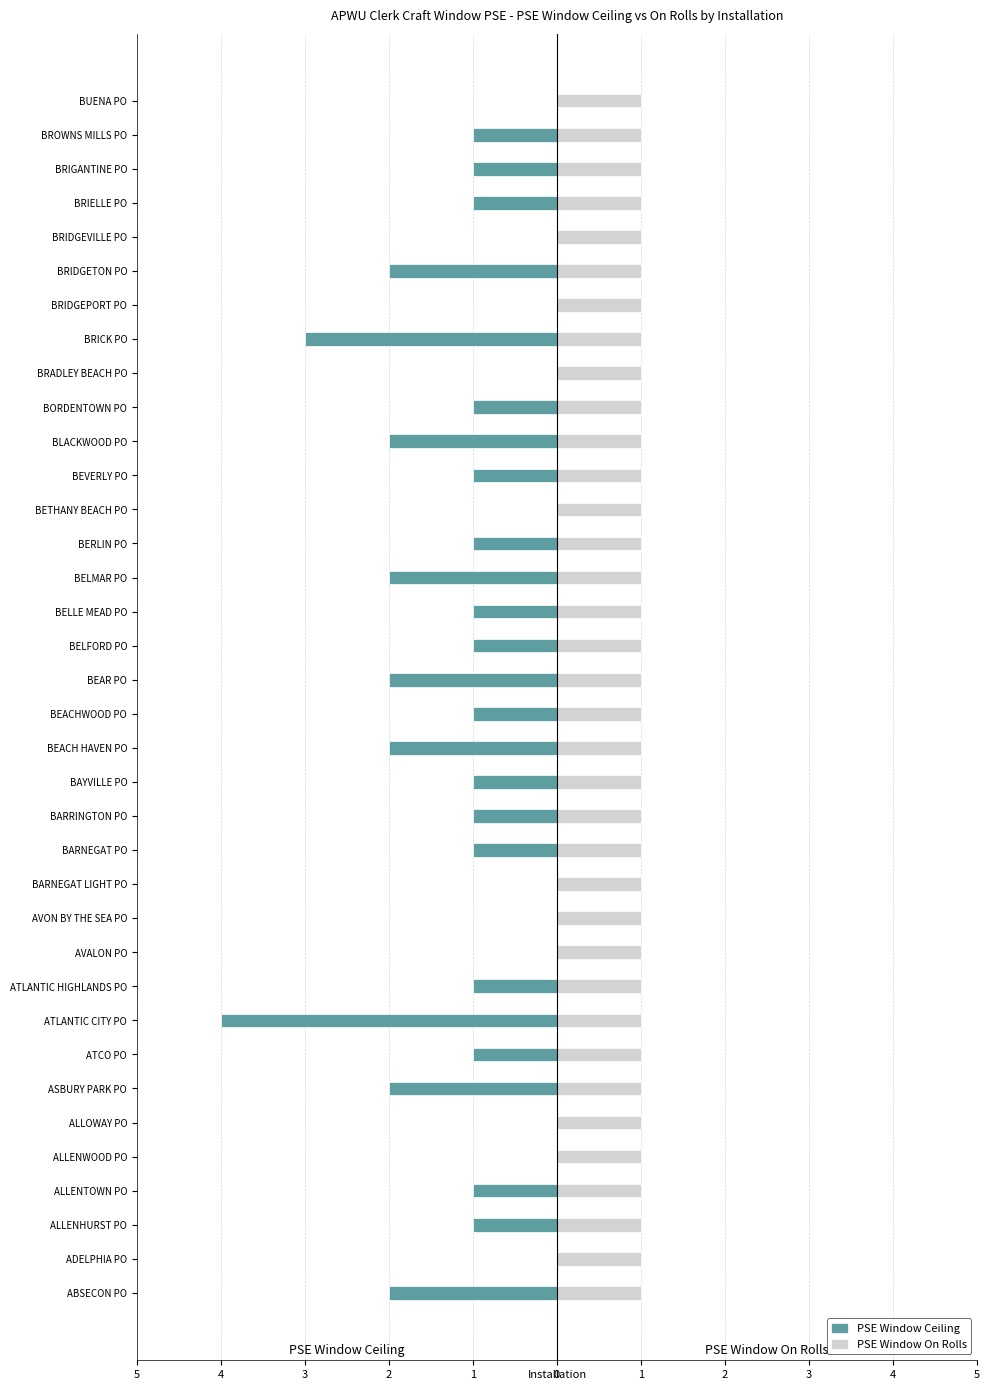

Which series has the largest range (max minus min)?

PSE Window Ceiling